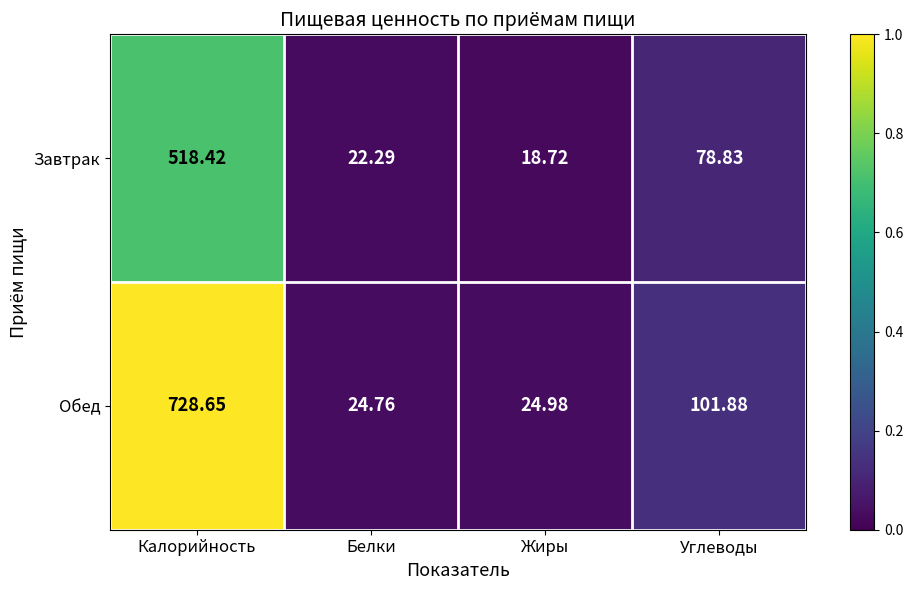

At which label does Обед first exceed 101?

Калорийность